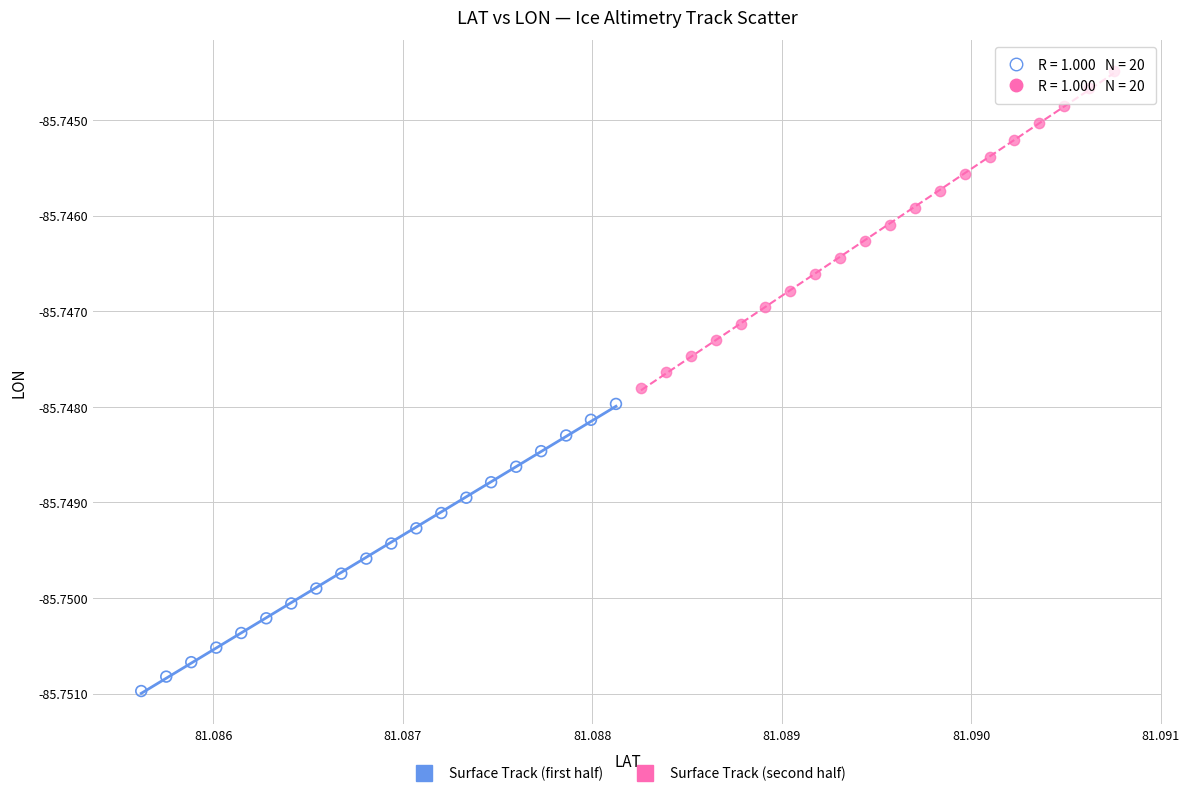

Which series reaches the minimum Y coordinate?

Surface Track (first half)